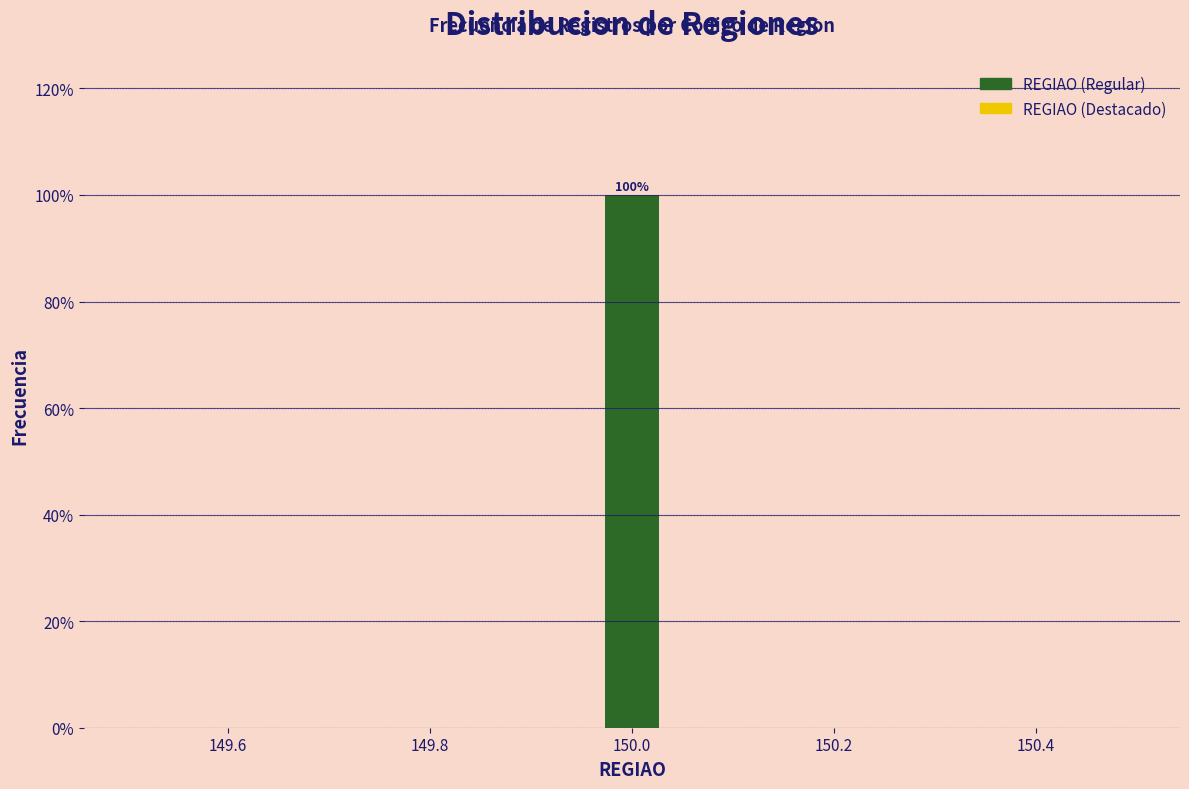

Read against the x-axis, roughly where is the centre of the tallest bar?

150.00